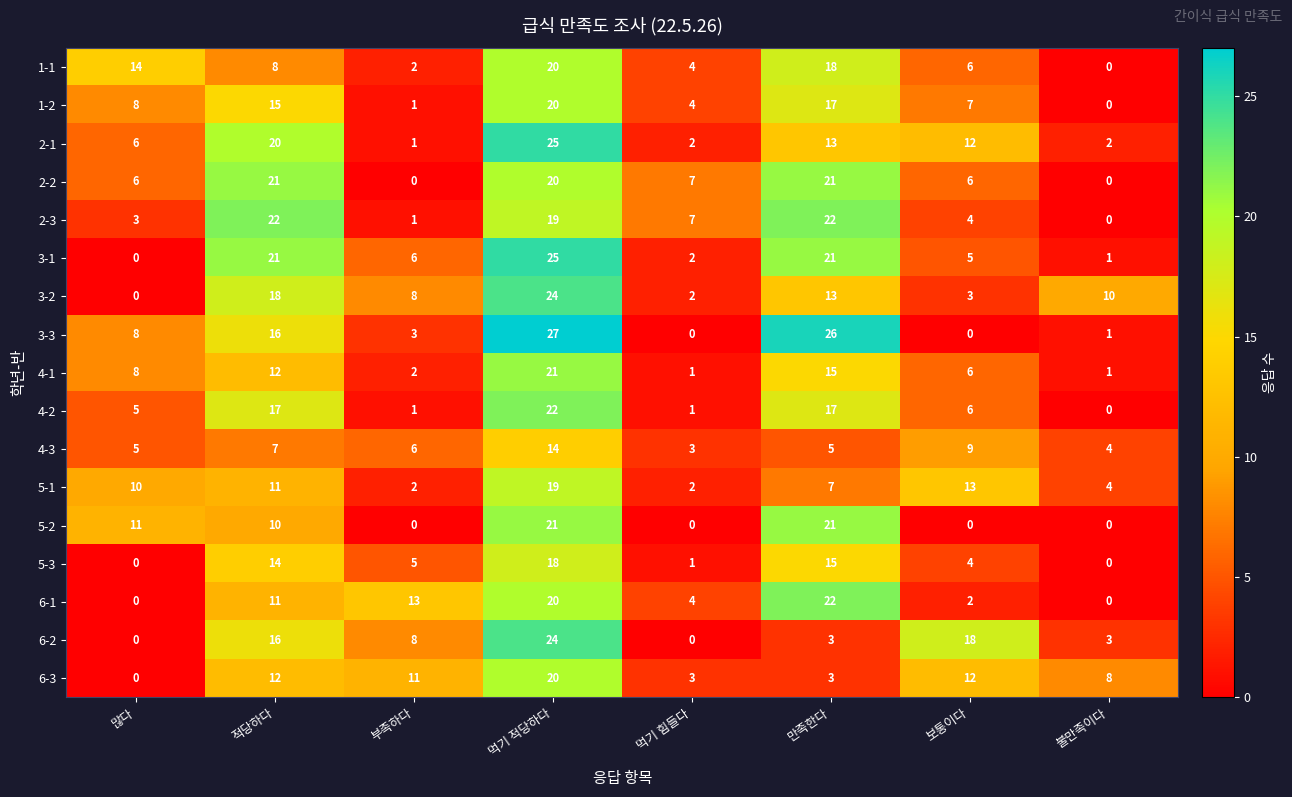

What is the difference between the maximum and minimum values in the 3-3 series?

27